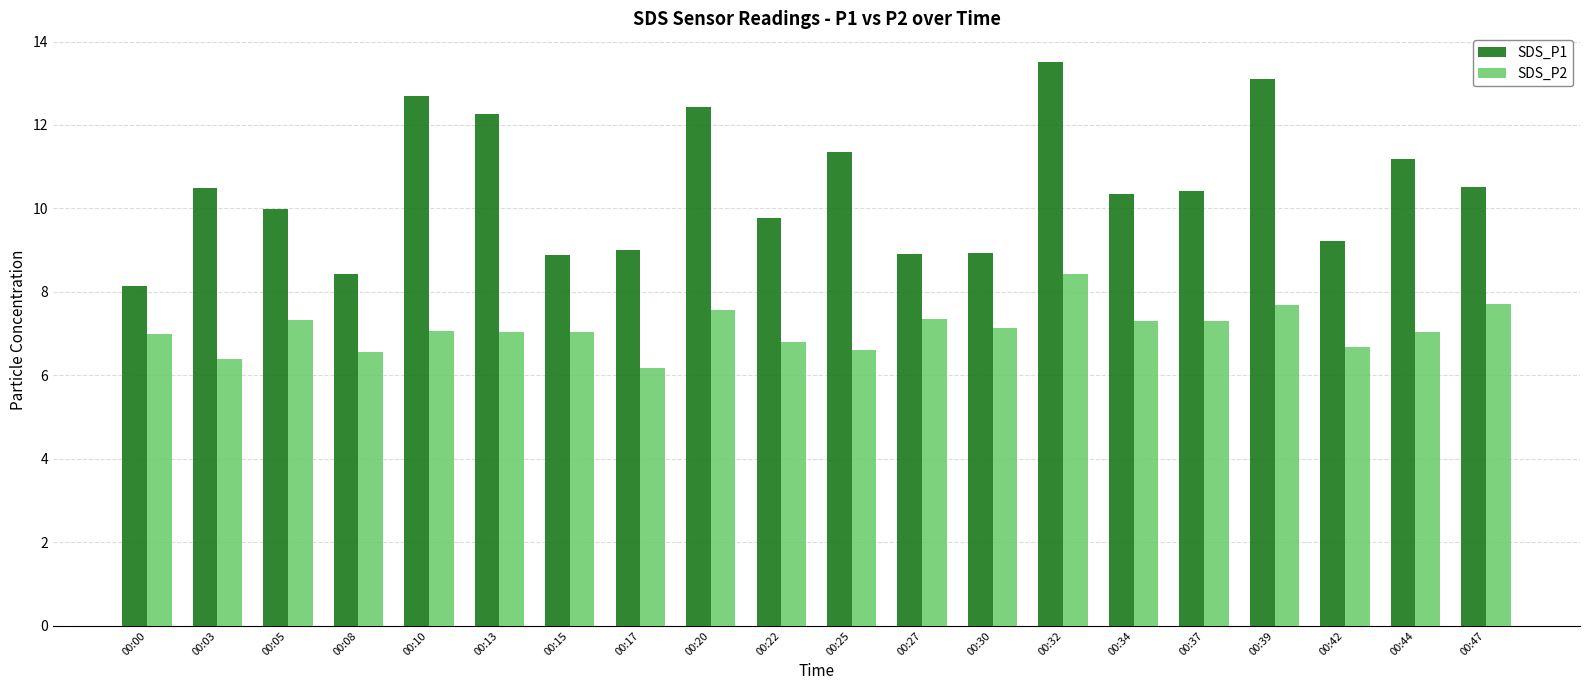

Which series changed the most between 00:13 and 00:22?

SDS_P1